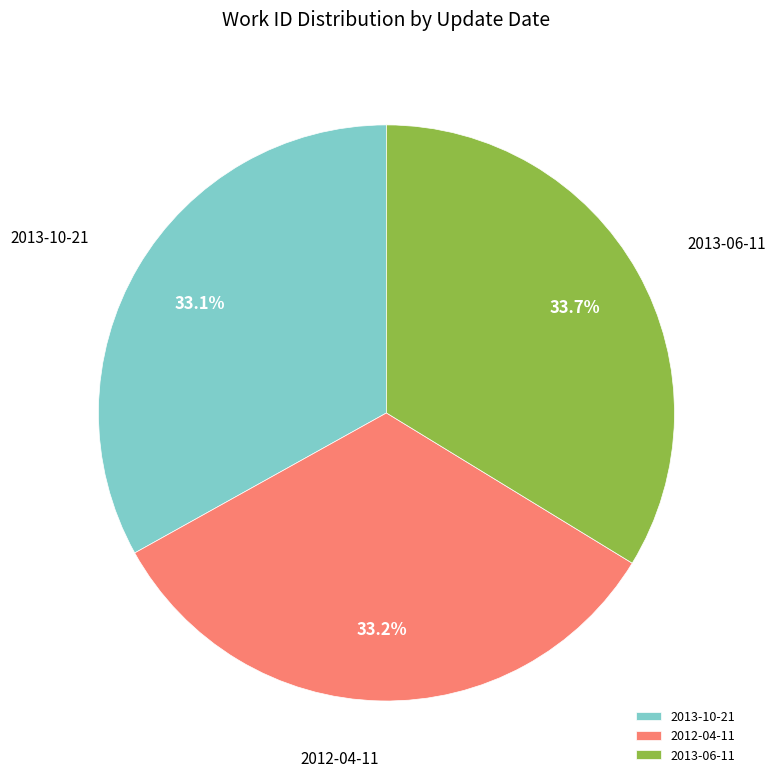

Is there a majority slice in this chart?

No